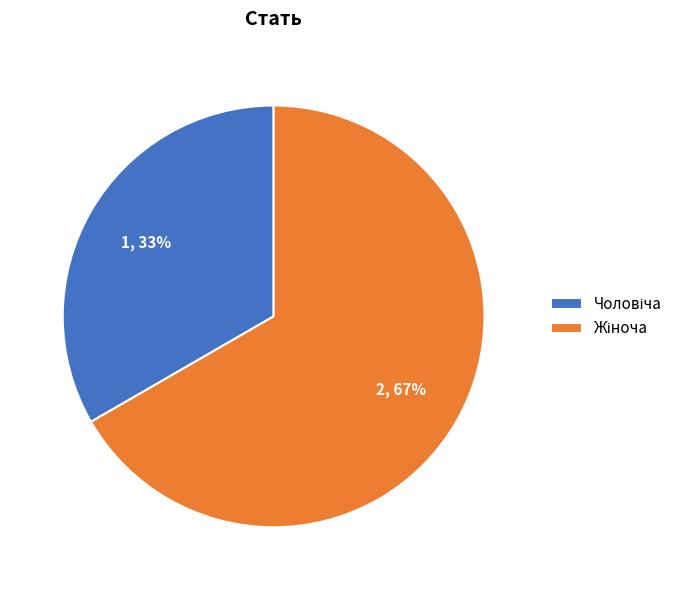

Is there a majority slice in this chart?

Yes